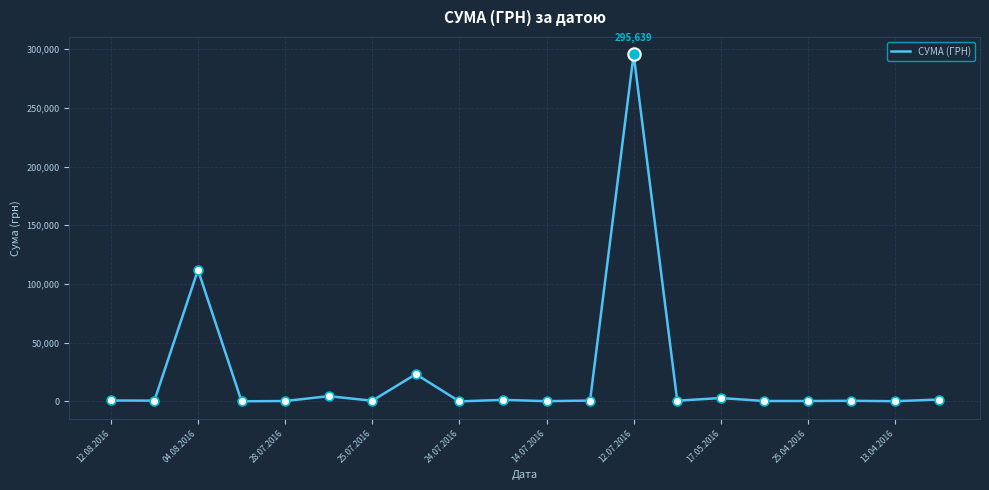

What is the maximum value shown in the chart?

295638.6